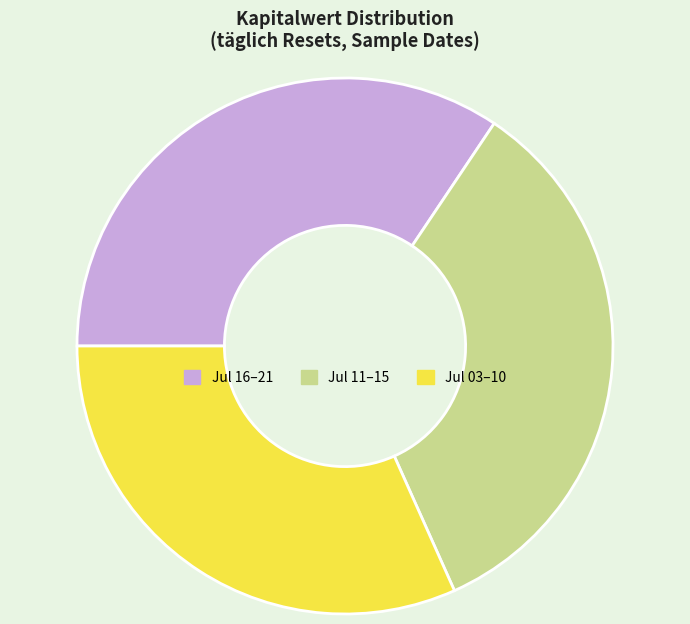

Does any single category account for the majority?

No